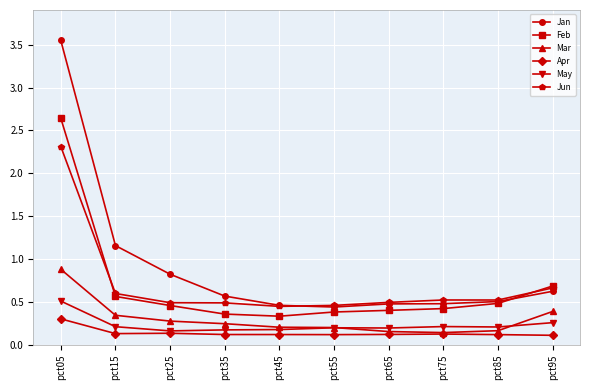

Which category has the highest value across all series?

pct05